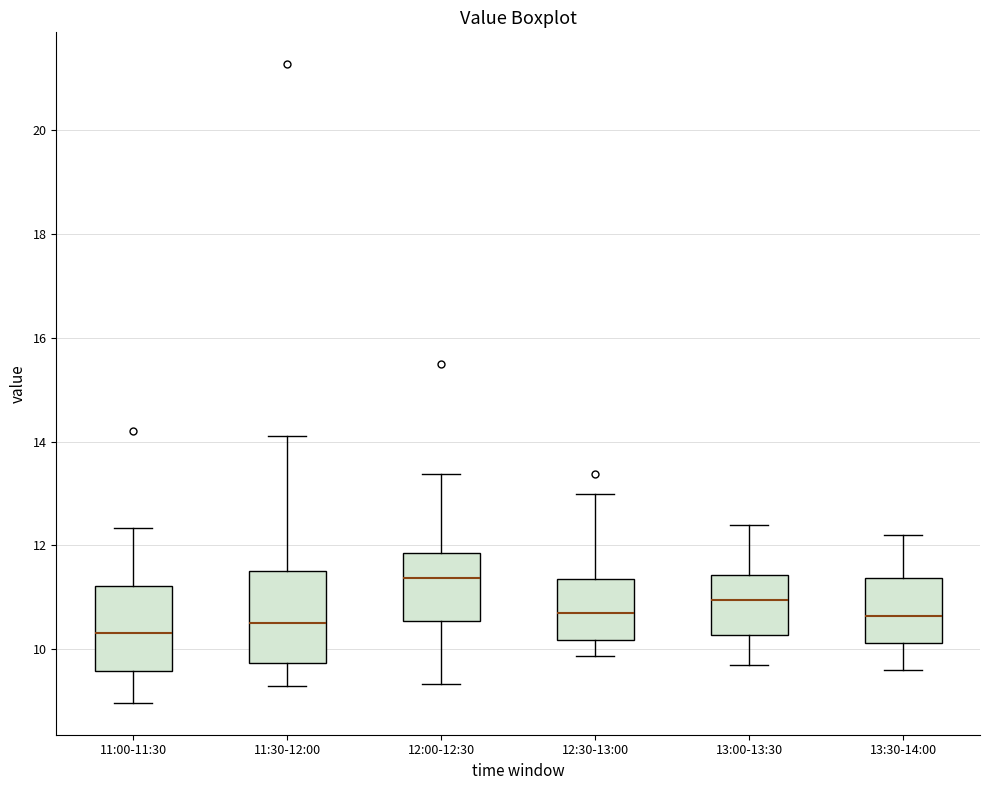

Reading left to right, read every box against the y-axis: the position of its median line, the range the box covers, and the ends of its whiskers. The values are not printed on the chart, so give them approximately, as read against the axis.

11:00-11:30: median 10.4, box 9.6 to 11.2, whiskers 9.0 to 12.4
11:30-12:00: median 10.6, box 9.8 to 11.6, whiskers 9.4 to 14.2
12:00-12:30: median 11.4, box 10.6 to 11.8, whiskers 9.4 to 13.4
12:30-13:00: median 10.8, box 10.2 to 11.4, whiskers 9.8 to 13.0
13:00-13:30: median 11.0, box 10.2 to 11.4, whiskers 9.8 to 12.4
13:30-14:00: median 10.6, box 10.2 to 11.4, whiskers 9.6 to 12.2